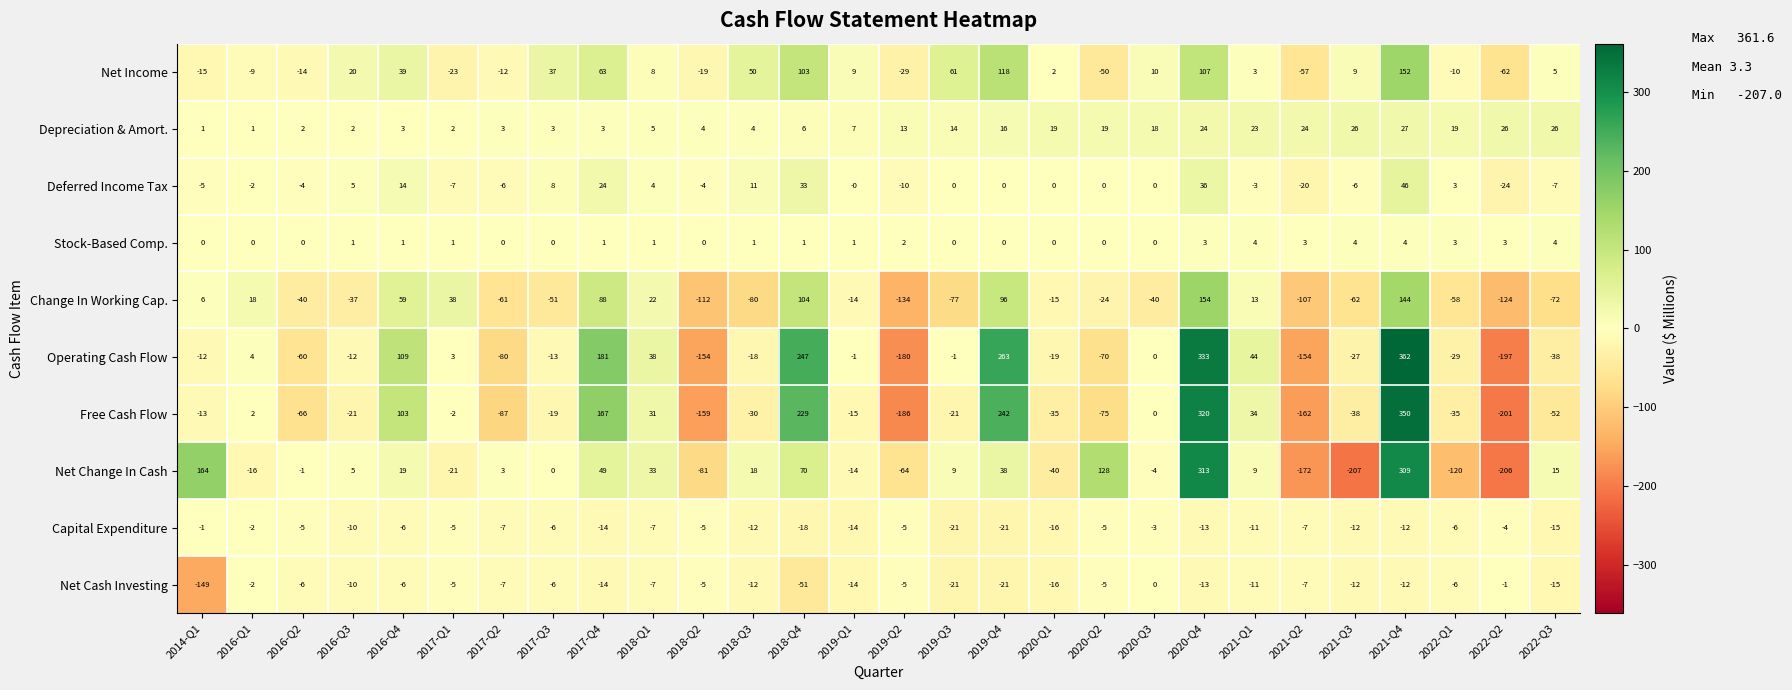

How many data points in Free Cash Flow are above -19?

13